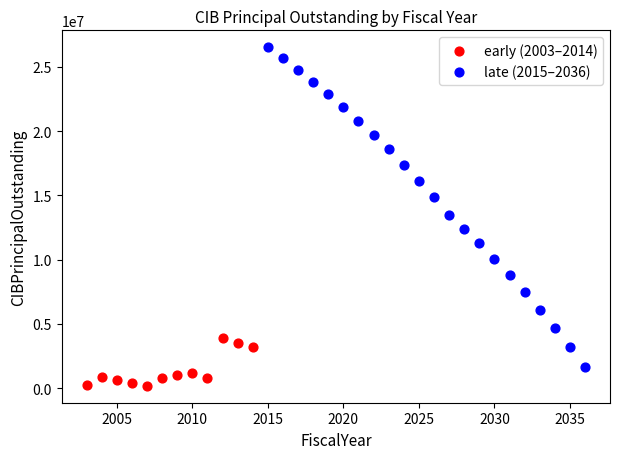

Which series contains the highest Y value?

late (2015–2036)